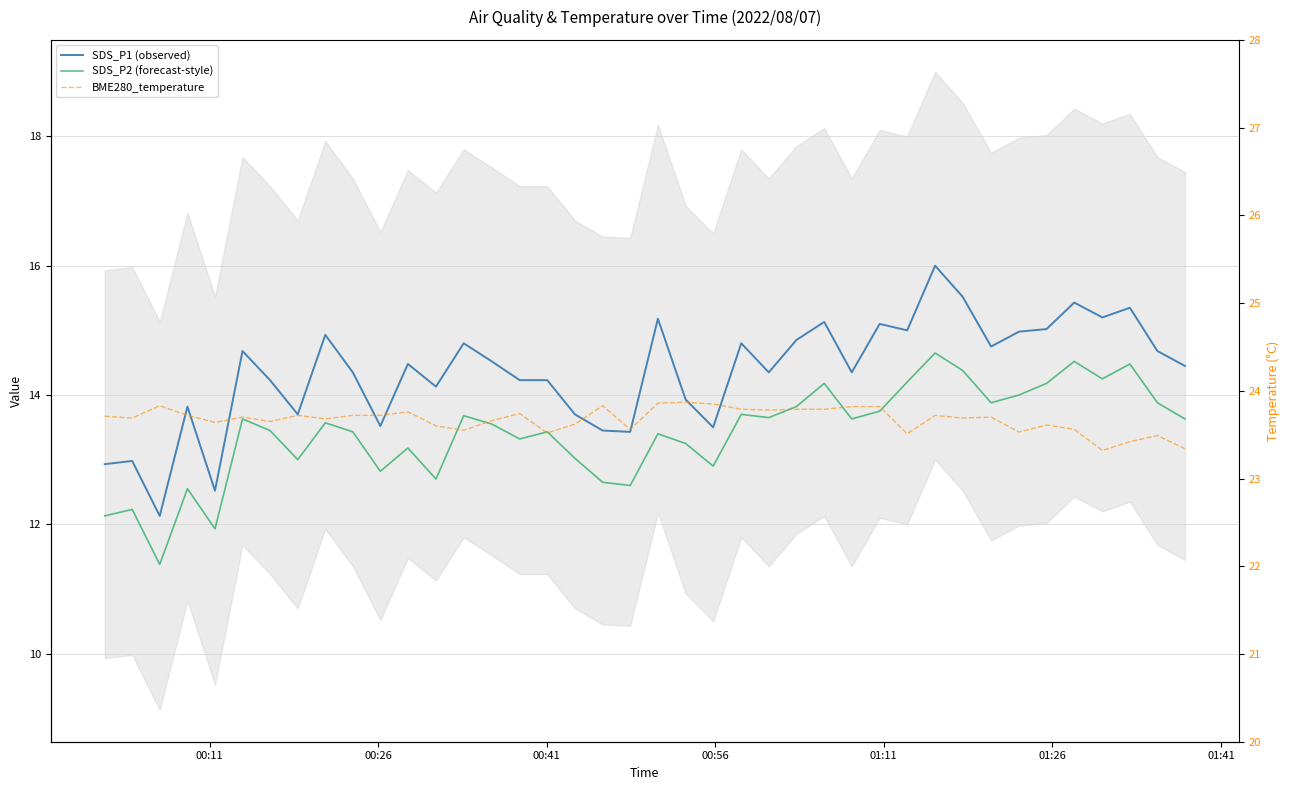

What is the value of the BME280_temperature point at the 10th from the left?

23.7